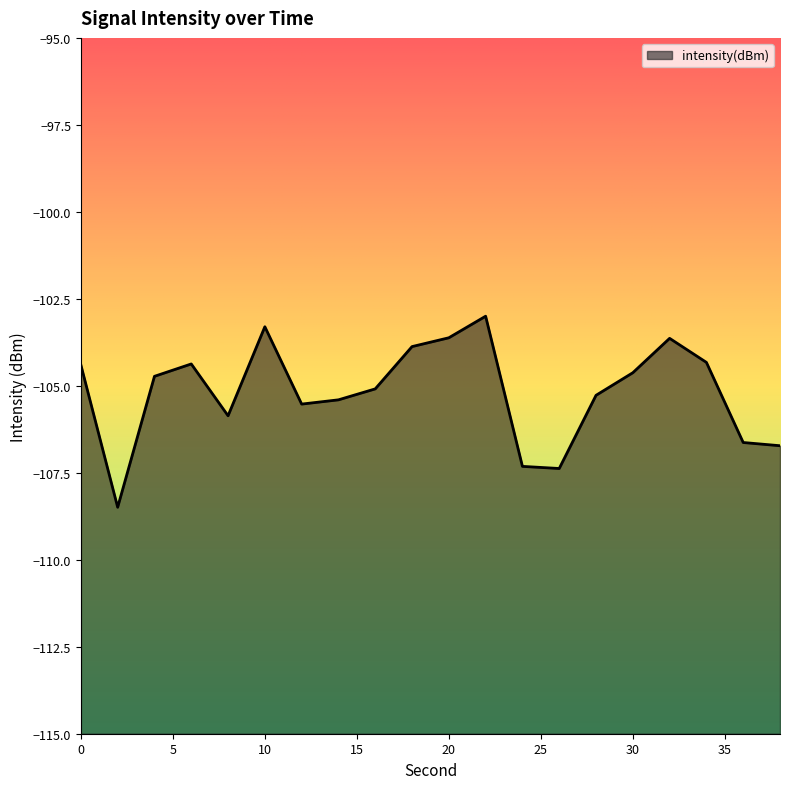

Between 18 and 16, which is larger?

18